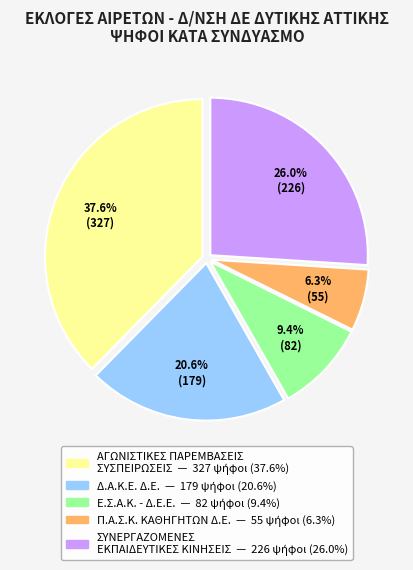

Does Π.Α.Σ.Κ. ΚΑΘΗΓΗΤΩΝ Δ.Ε. represent more than half of the total?

No